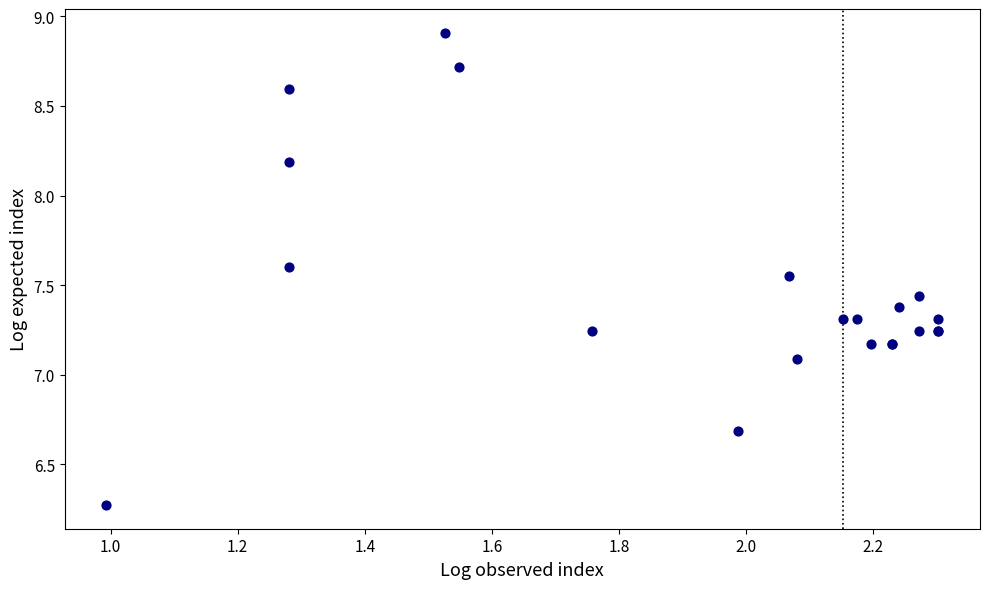

What Y value in the scatter plot is closest to 7?

7.1